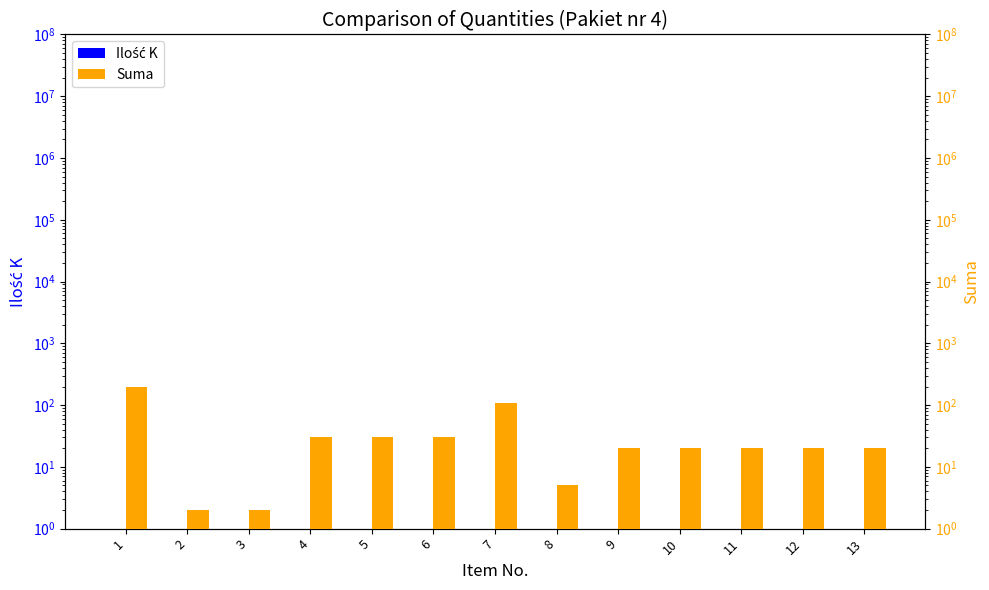

How many groups of bars are there?

13